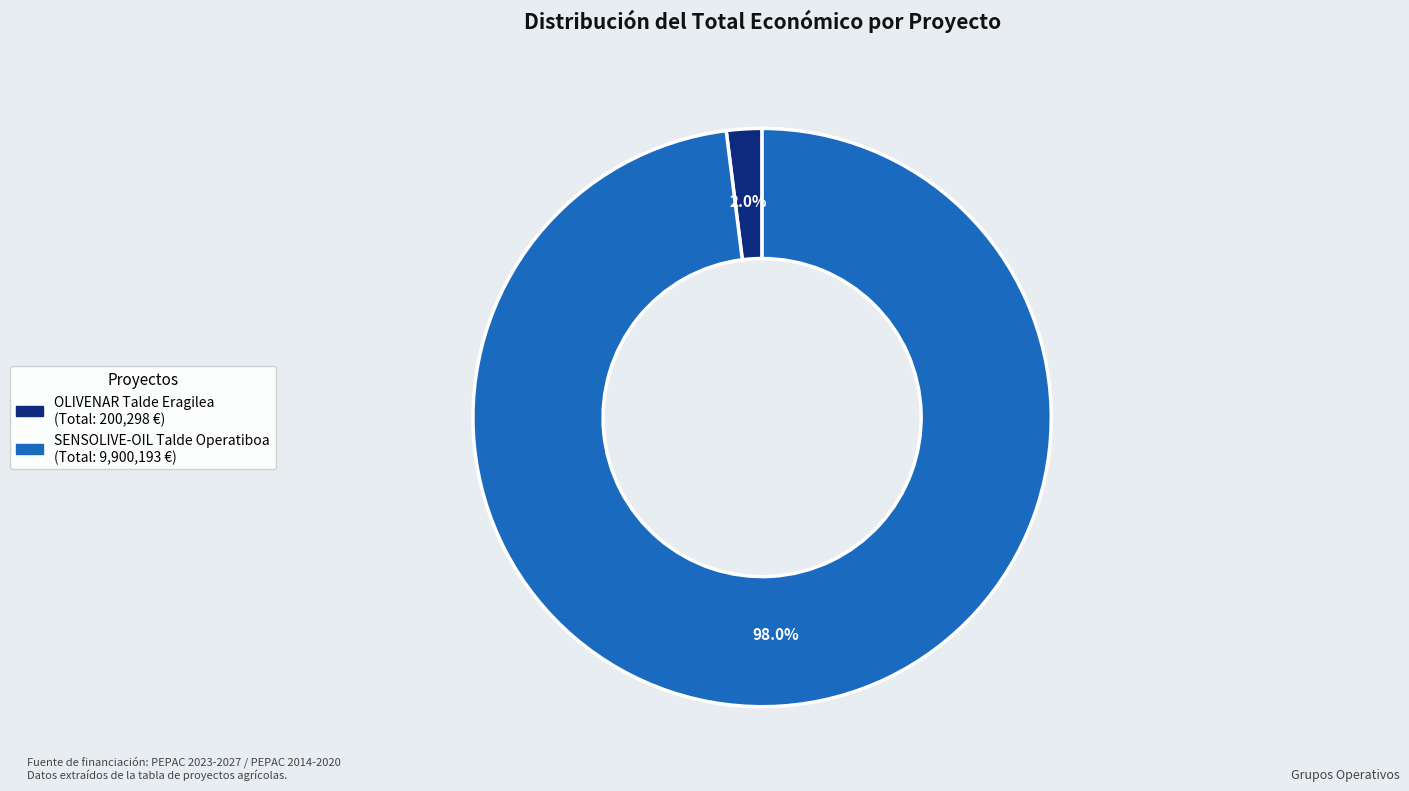

True or false: SENSOLIVE-OIL Talde Operatiboa accounts for 98% of the total.

True